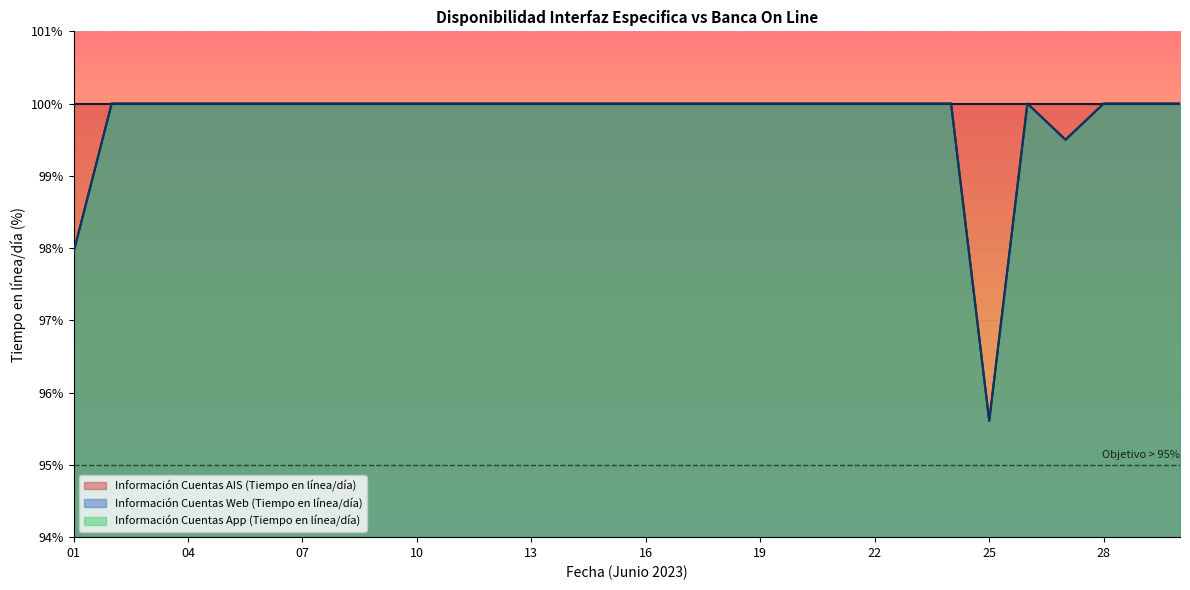

Count the number of categories in the chart.

30